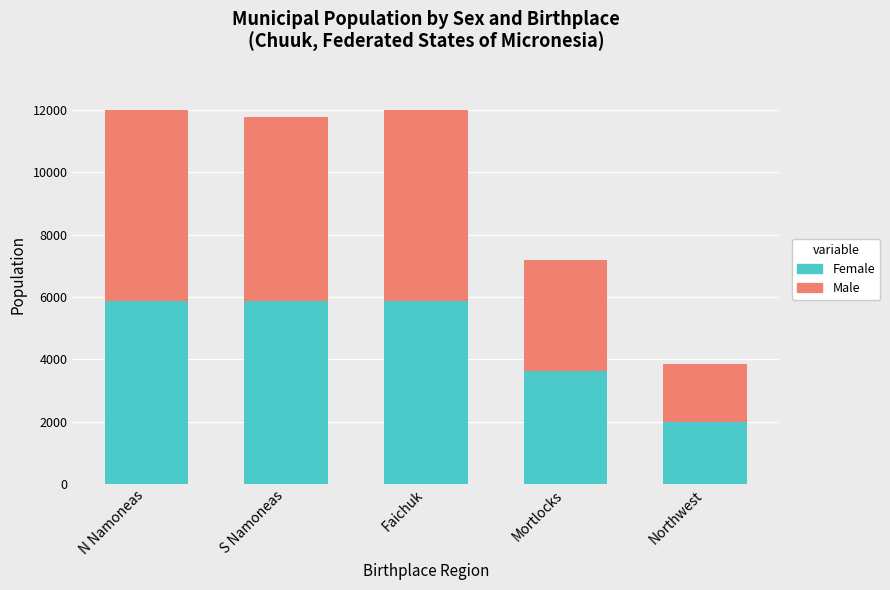

How many bars are there in total?

5